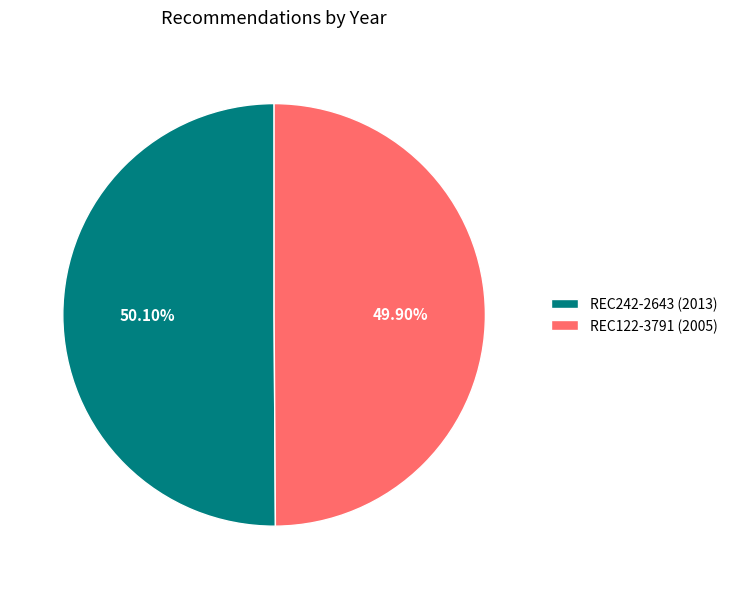

How many segments does this pie chart have?

2